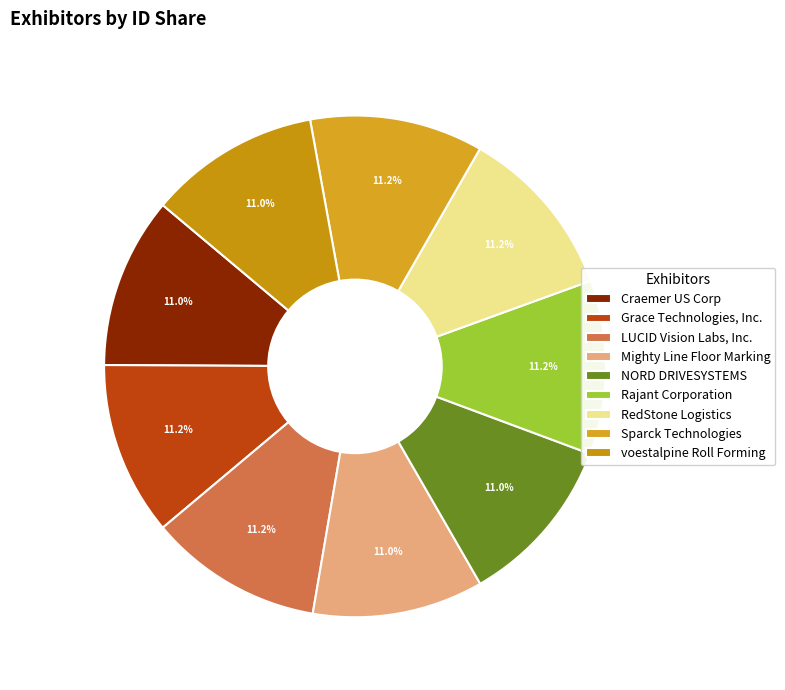

How many segments does this pie chart have?

9